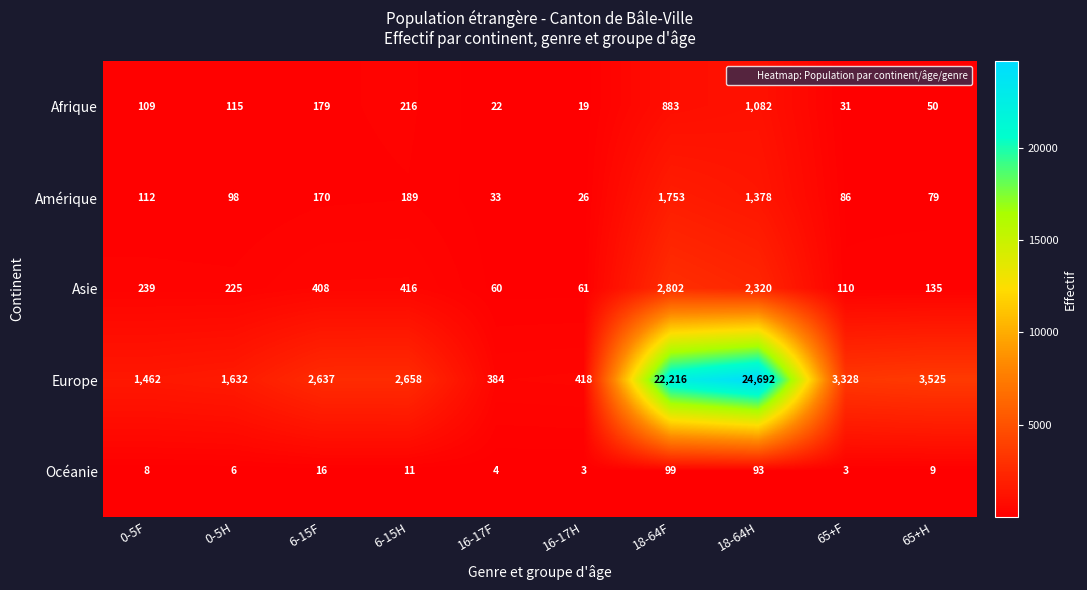

What is the difference between the Amérique values at 6-15F and 0-5H?

72